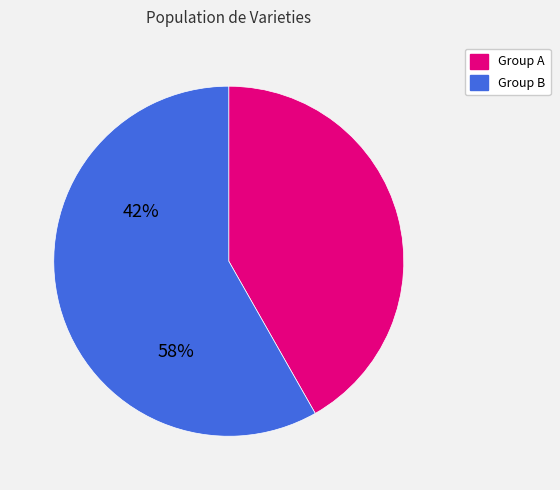

Is there any slice that represents more than half of the pie?

Yes